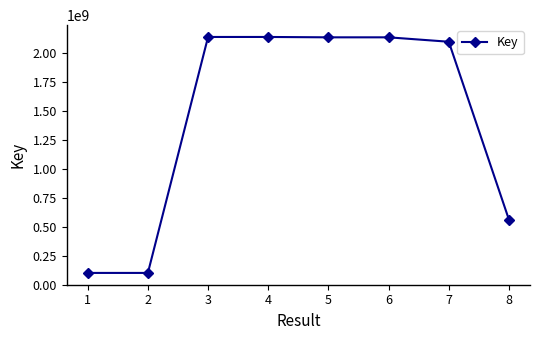

What is the difference between the maximum and minimum values?

2039757268